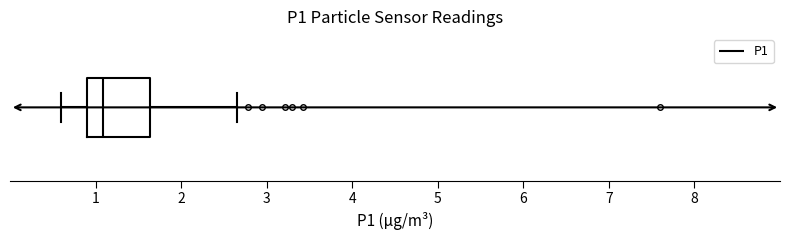

Where does the right whisker of the box end on the x-axis? The values are not printed on the chart, so give them approximately, as read against the axis.

2.7